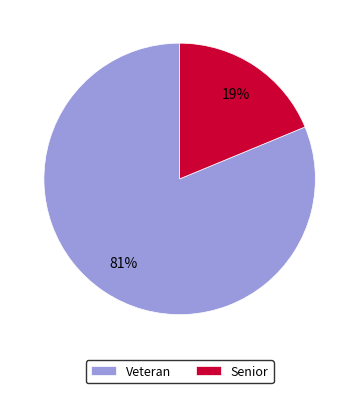

Rank the categories by value from highest to lowest.

Veteran, Senior